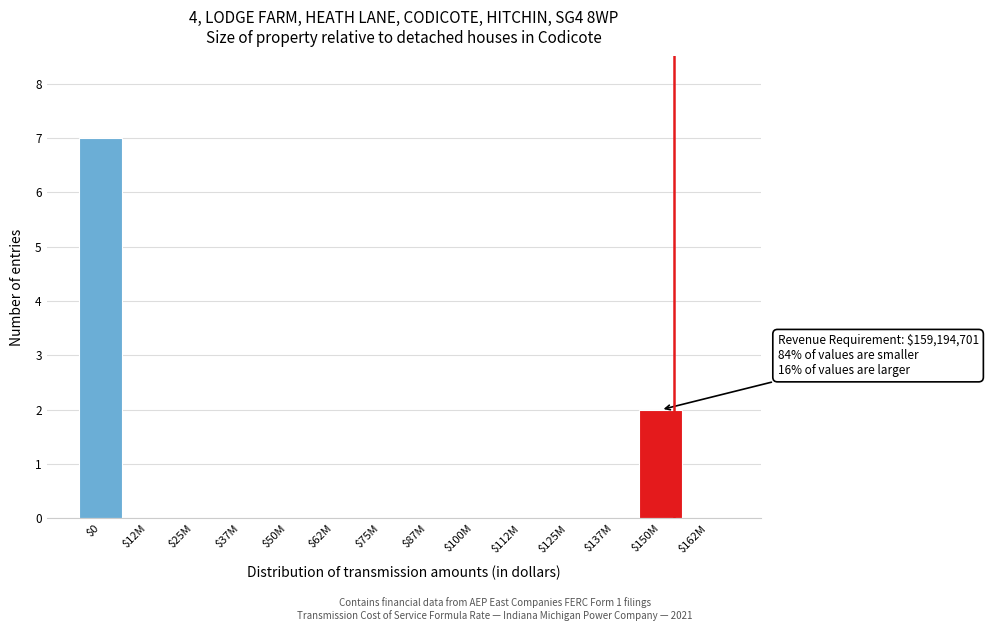

True or false: the data shows 0 at $87M.

True